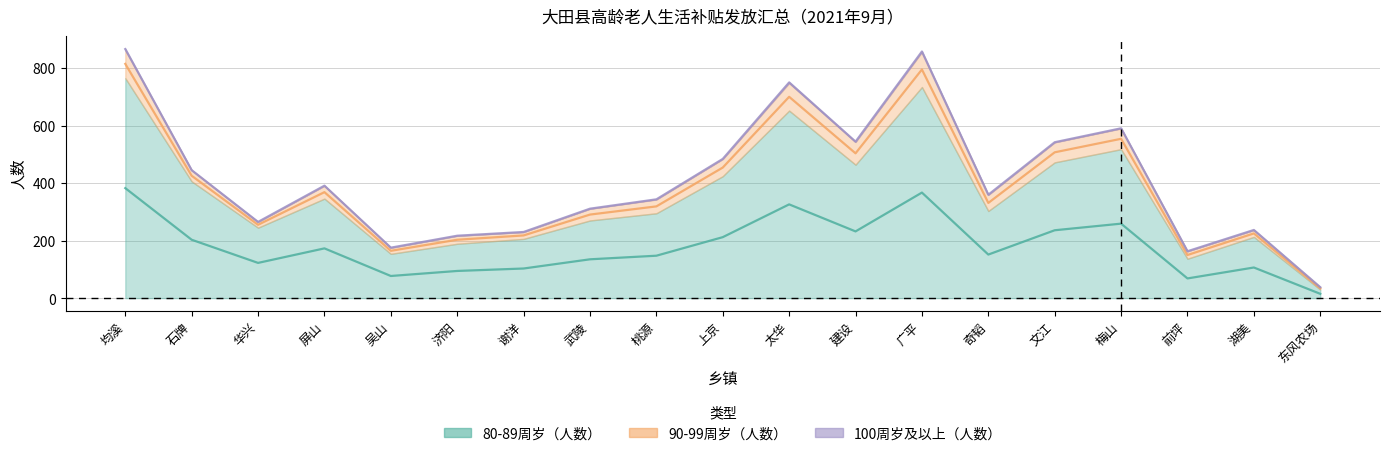

Reading left to right, extract all data points from this chart.

80-89周岁（人数）: 765	406	245	346	154	189	206	270	295	424	652	464	734	303	472	518	137	213	30
90-99周岁（人数）: 99	39	20	45	21	28	24	41	48	60	96	79	122	56	70	72	26	24	8
100周岁及以上（人数）: 4	0	0	0	1	0	0	0	1	0	4	2	3	1	0	1	0	0	0